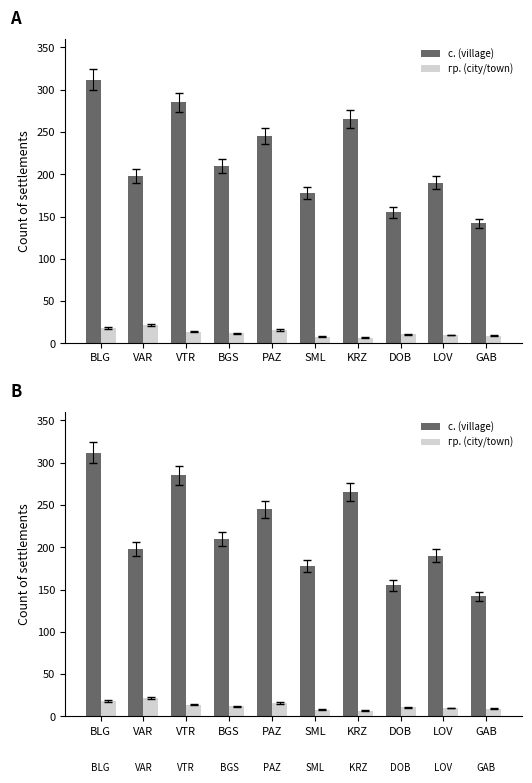

What is the label of the 5th bar from the left?

PAZ